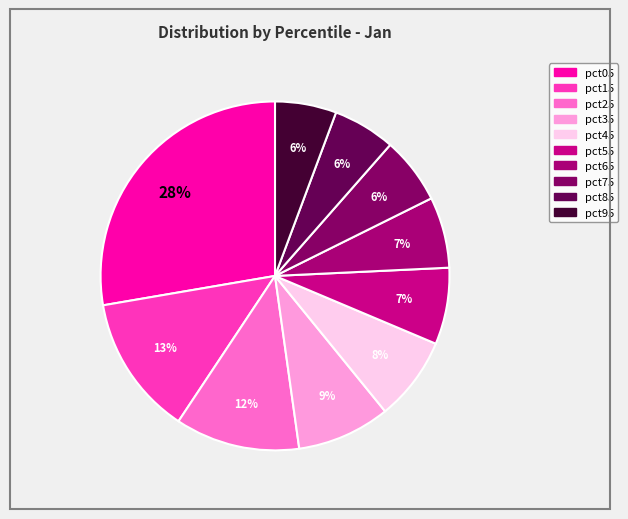

What percentage is NOT represented by pct05?

72.3%